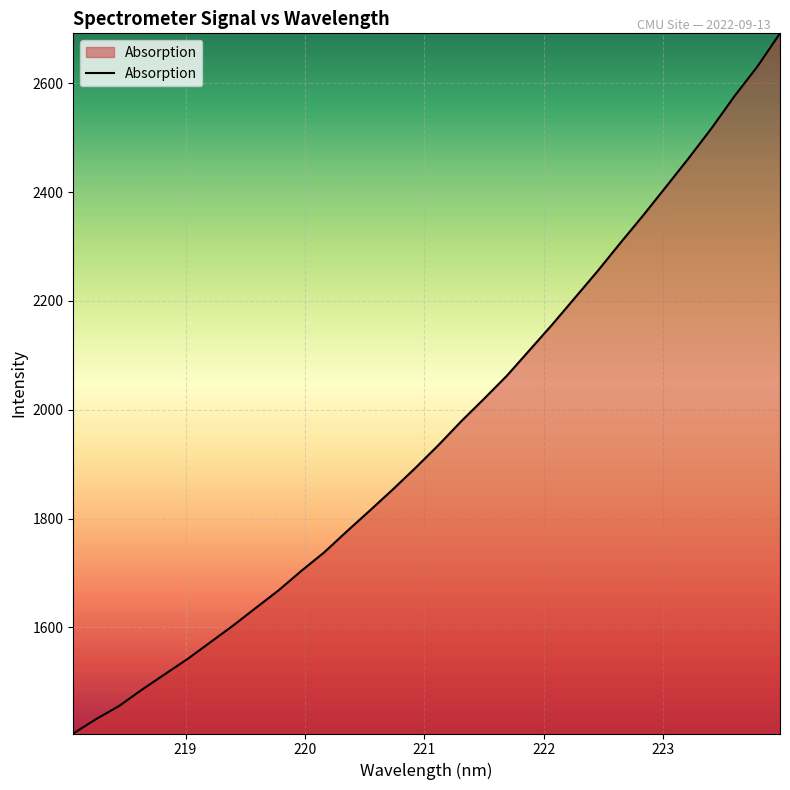

What is the maximum value shown in the chart?

2692.0